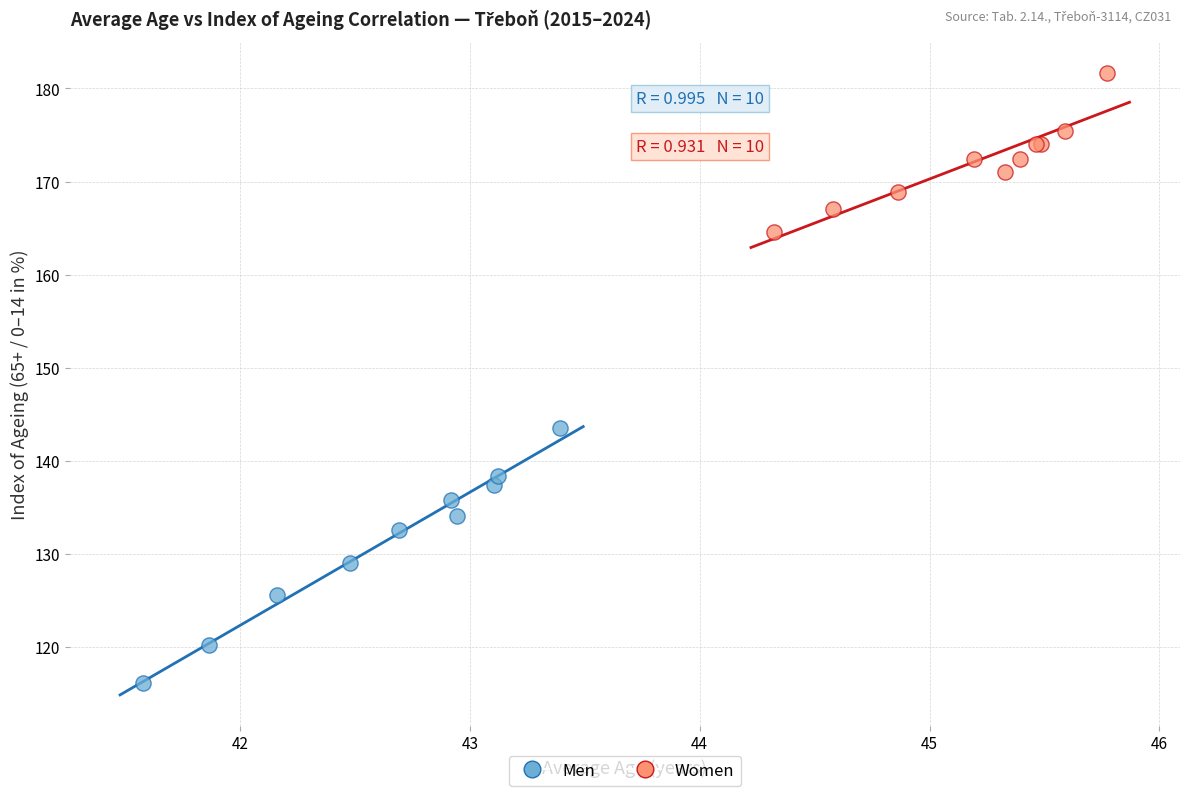

Which series reaches the minimum Y coordinate?

Men